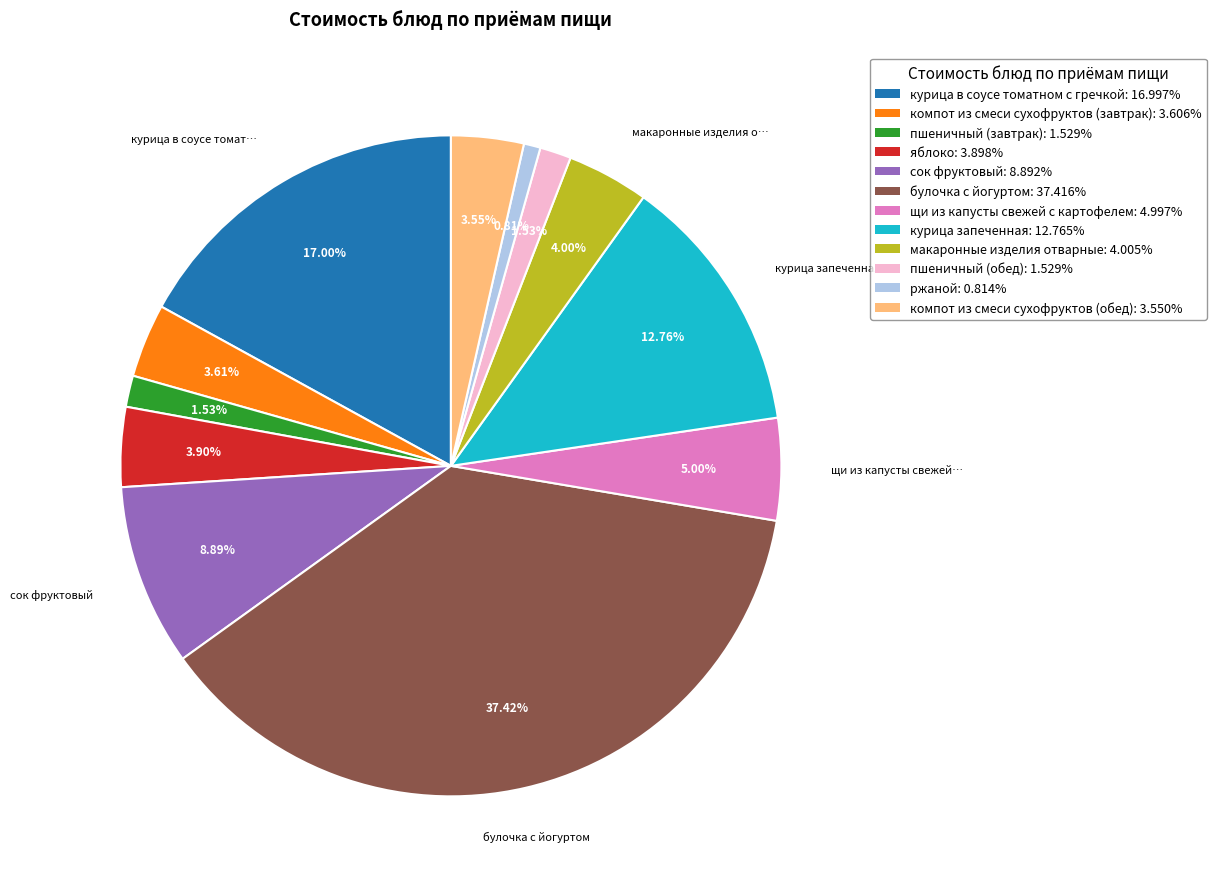

Which has a higher value, булочка с йогуртом or макаронные изделия отварные?

булочка с йогуртом